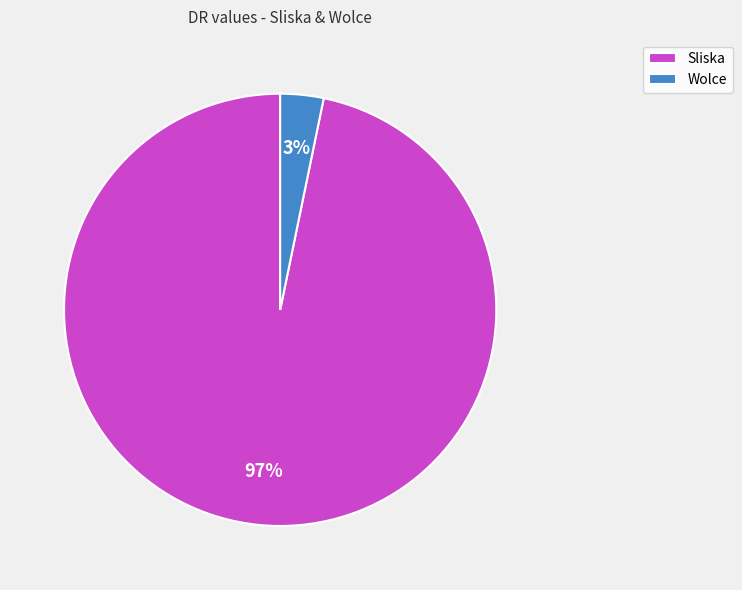

To the nearest percent, what is the average slice percentage?

50%